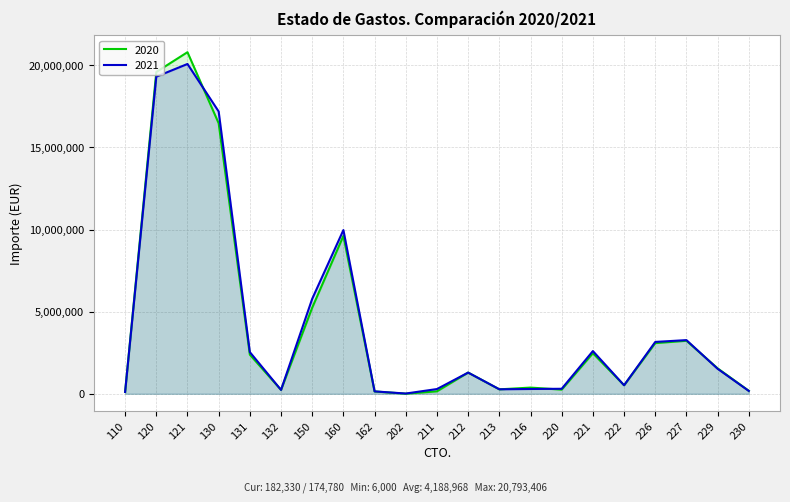

What is the difference between the 2021 values at 132 and 160?

9729481